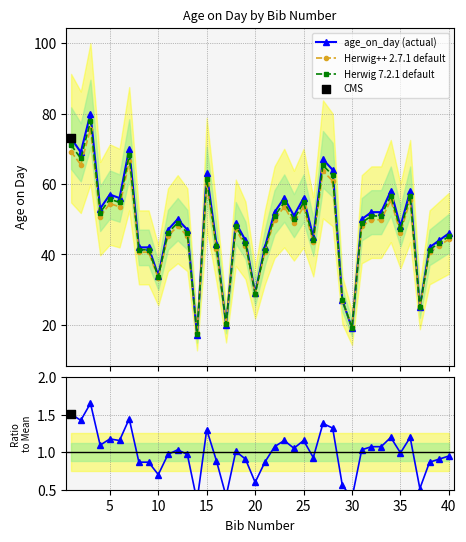

What is the maximum value for Herwig 7.2.1 default?

77.8